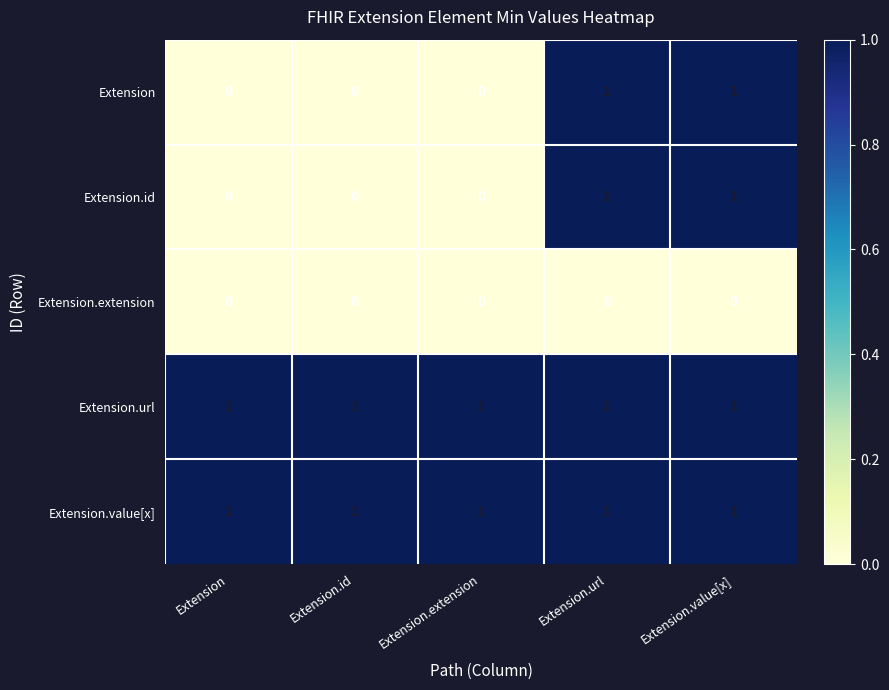

Reading right to left, extract all data points from this chart.

Extension: 1	1	0	0	0
Extension.id: 1	1	0	0	0
Extension.extension: 0	0	0	0	0
Extension.url: 1	1	1	1	1
Extension.value[x]: 1	1	1	1	1